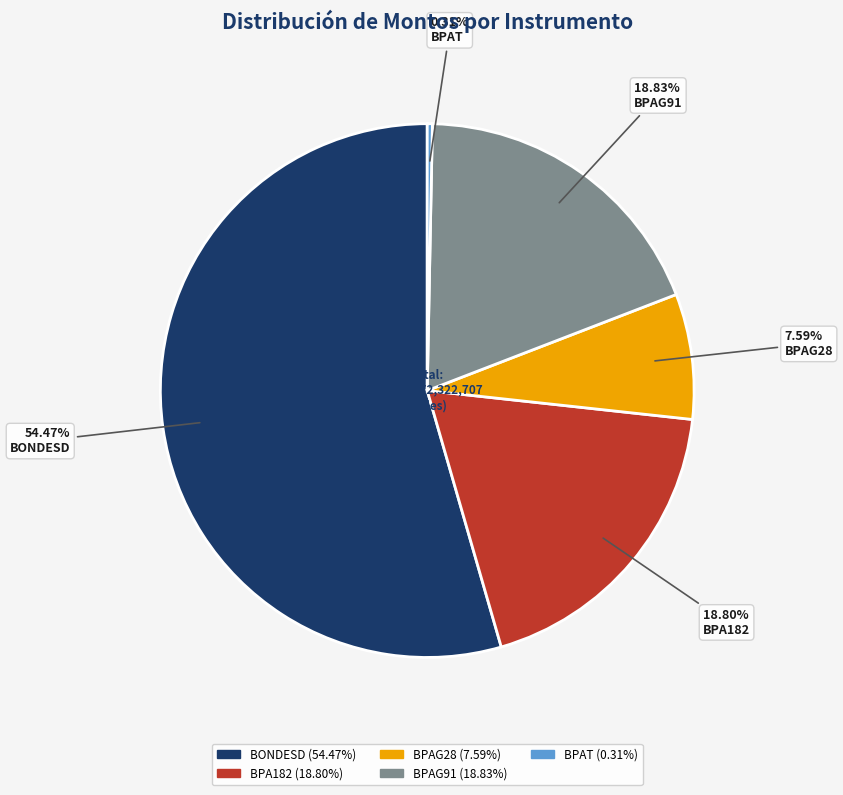

Does BONDESD account for over 50% of the chart?

Yes